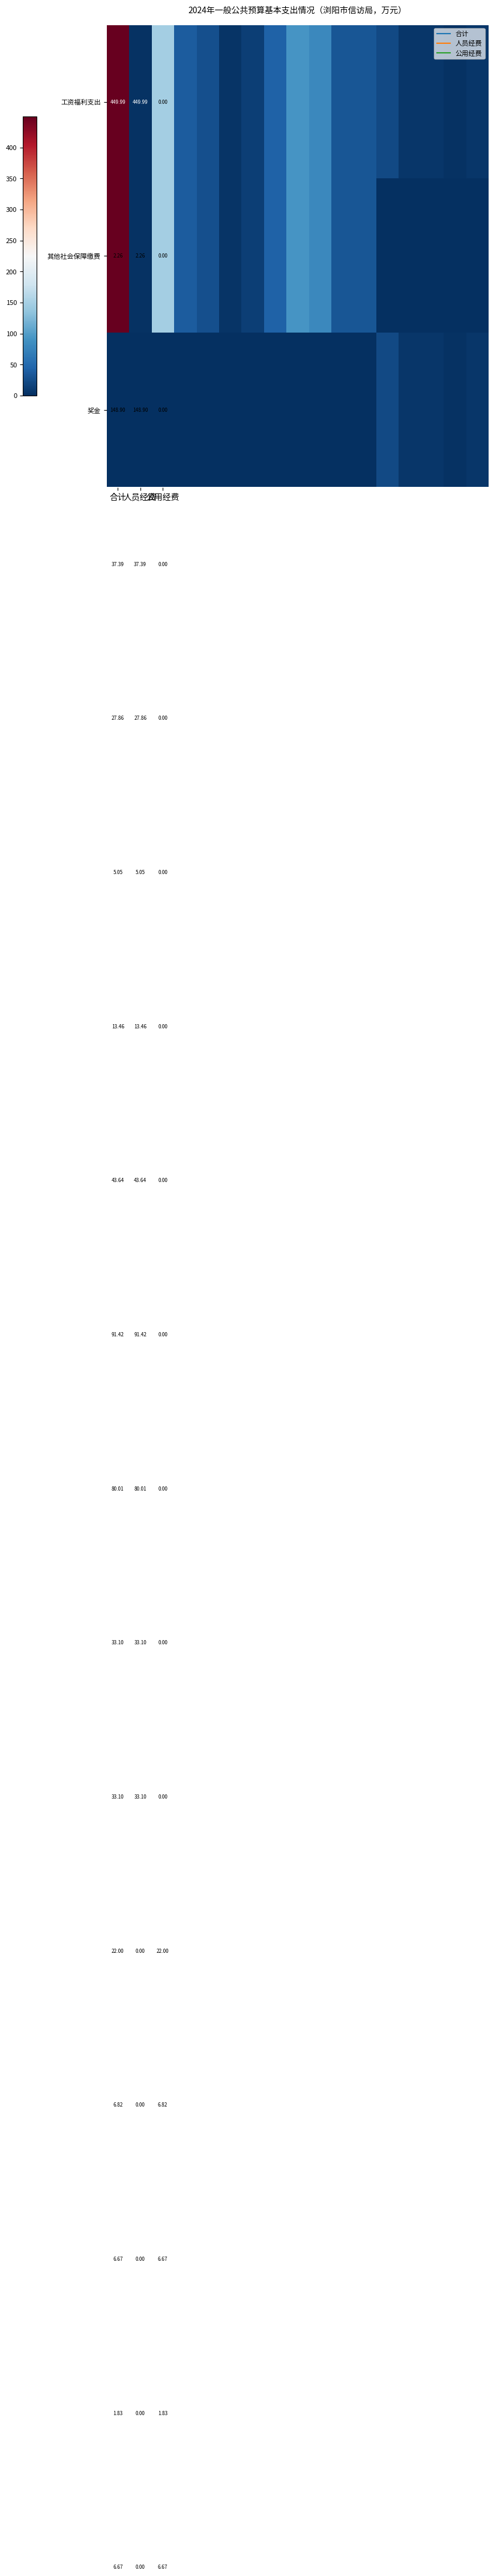

At which label does 工资福利支出 reach its peak?

合计